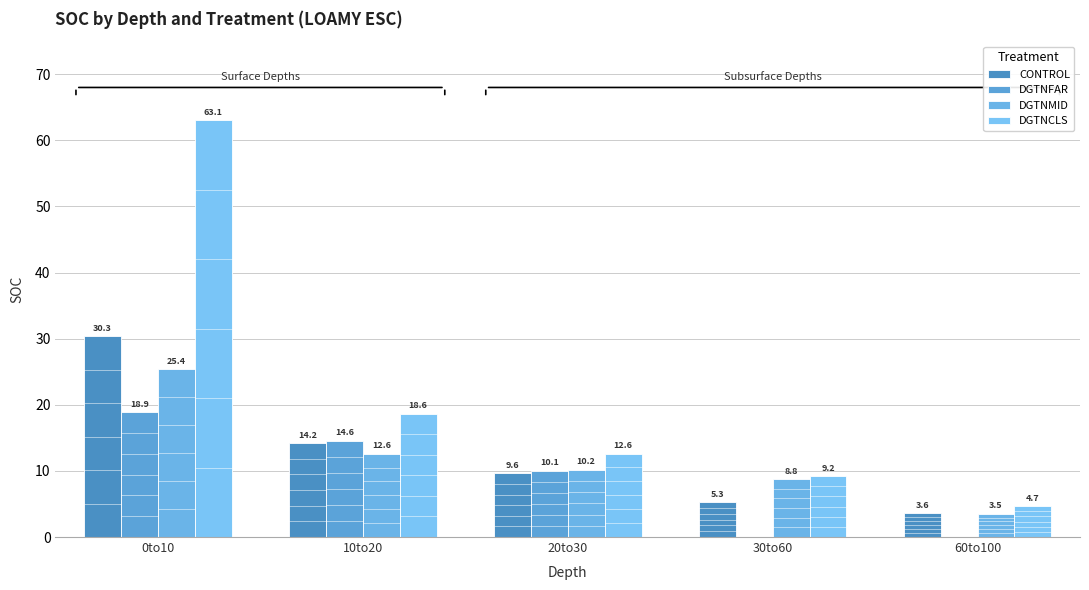

Are the bars grouped side by side (vs. stacked)?

Yes